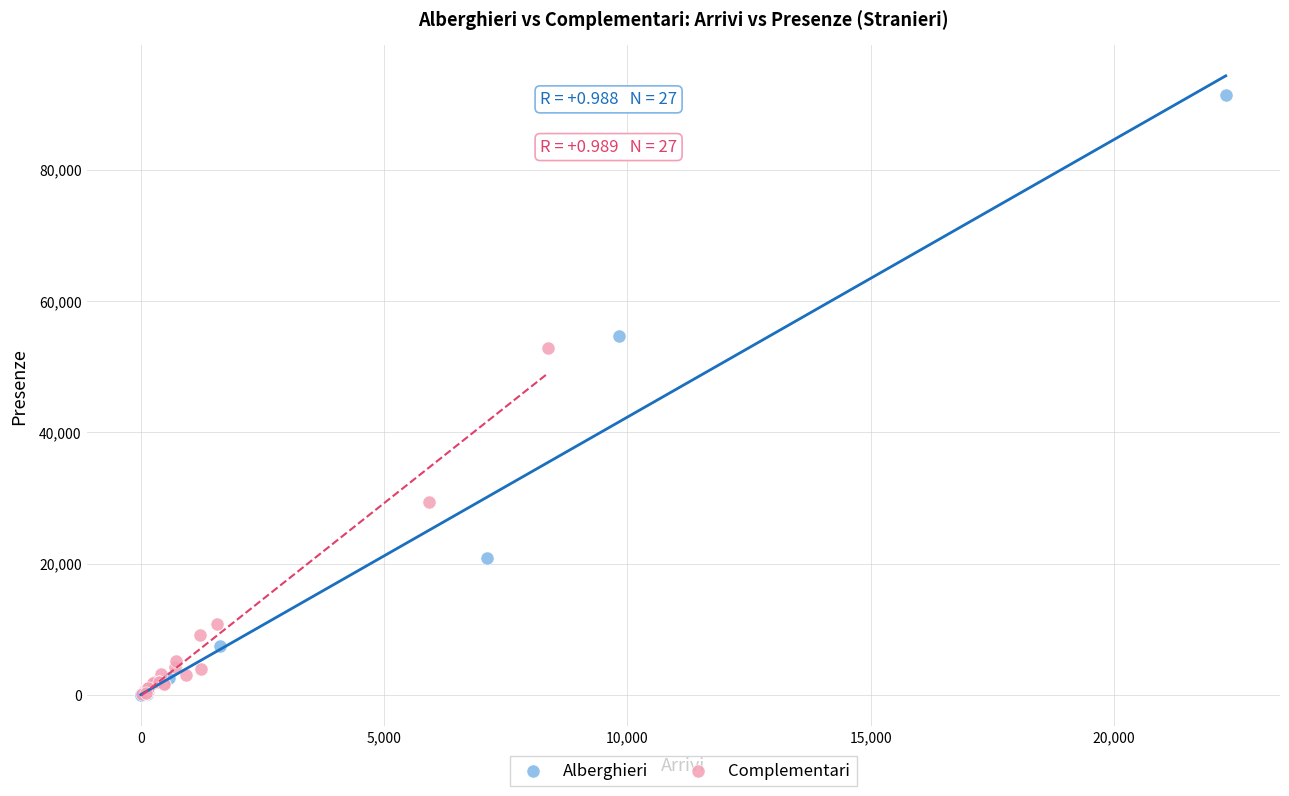

Which series has the largest Y range (max minus min)?

Alberghieri